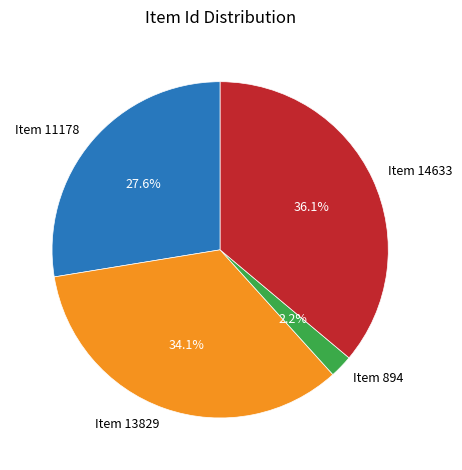

The Item 894 slice represents 2% of the pie. True or false?

True